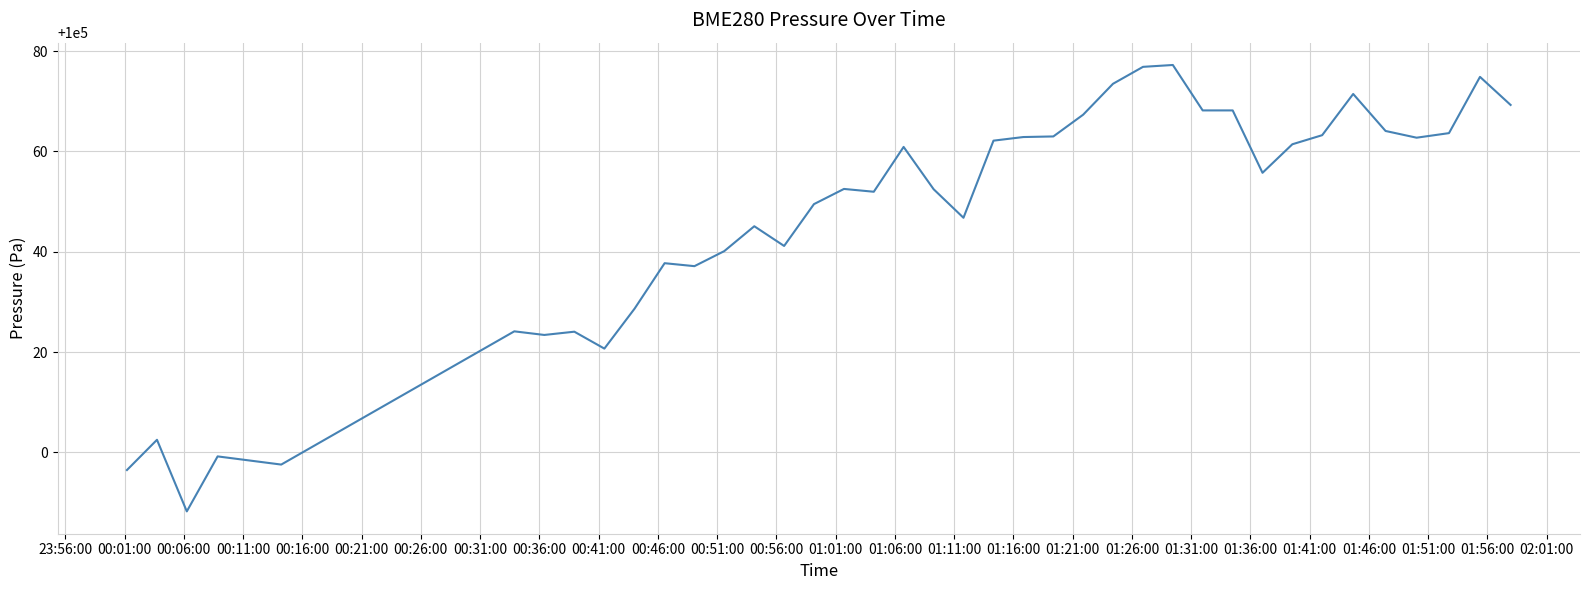

What is the minimum value shown in the chart?

99988.2